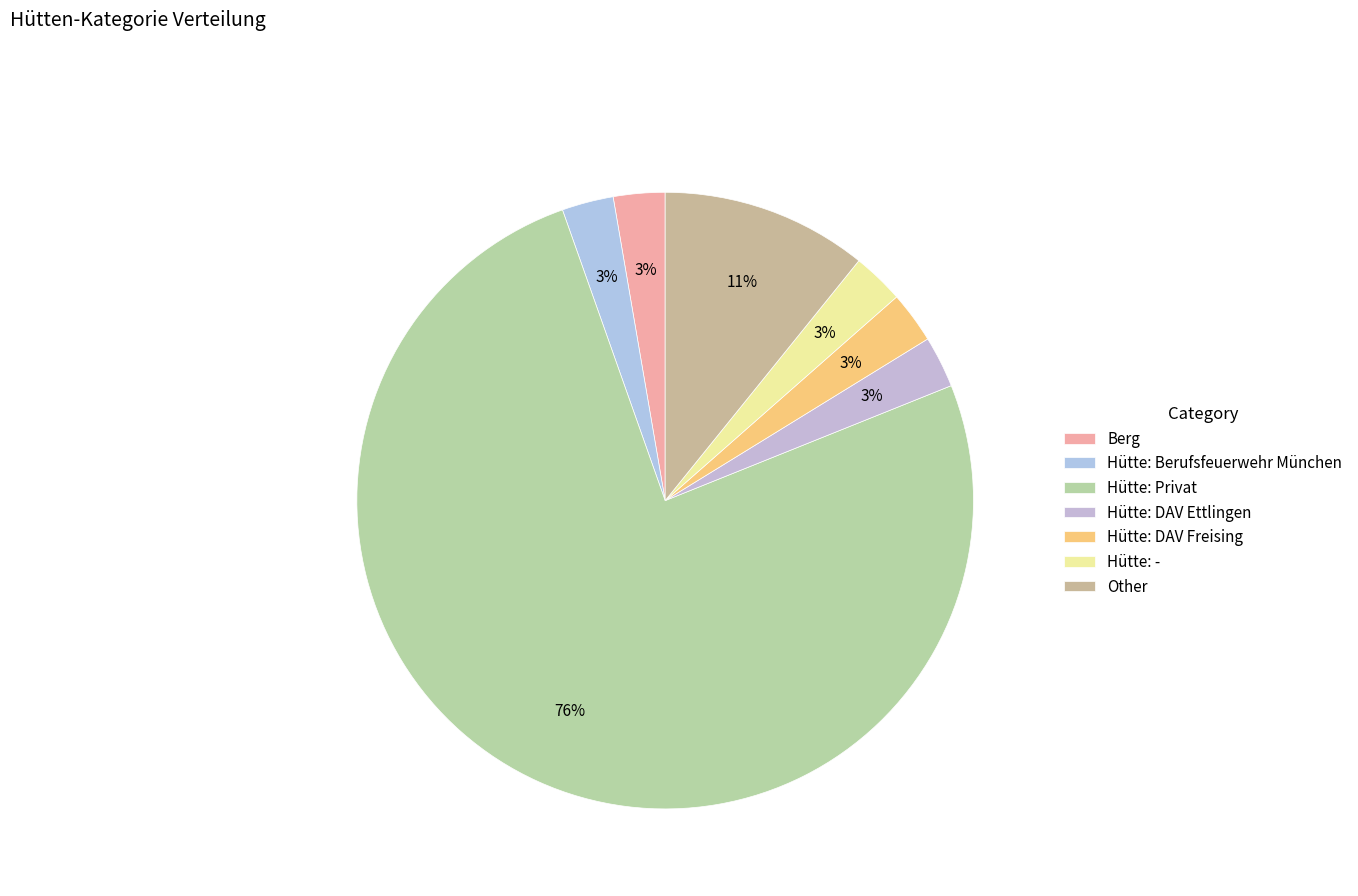

Do Berg and Hütte: Privat together represent more than half of the pie?

Yes